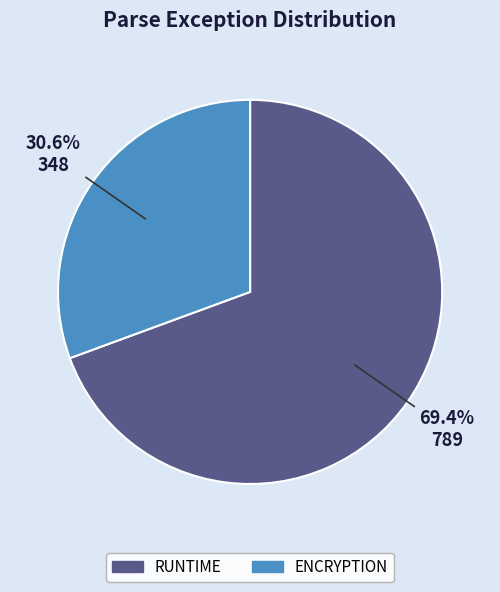

Rank the categories by value from lowest to highest.

ENCRYPTION, RUNTIME